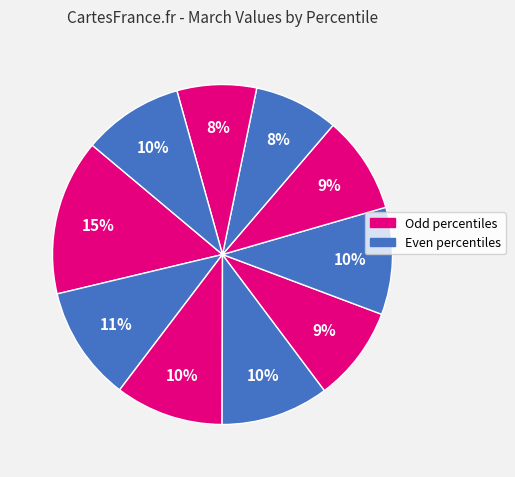

How many segments does this pie chart have?

10